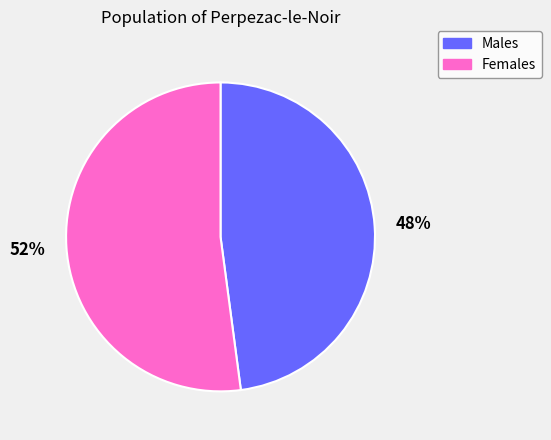

How many segments does this pie chart have?

2